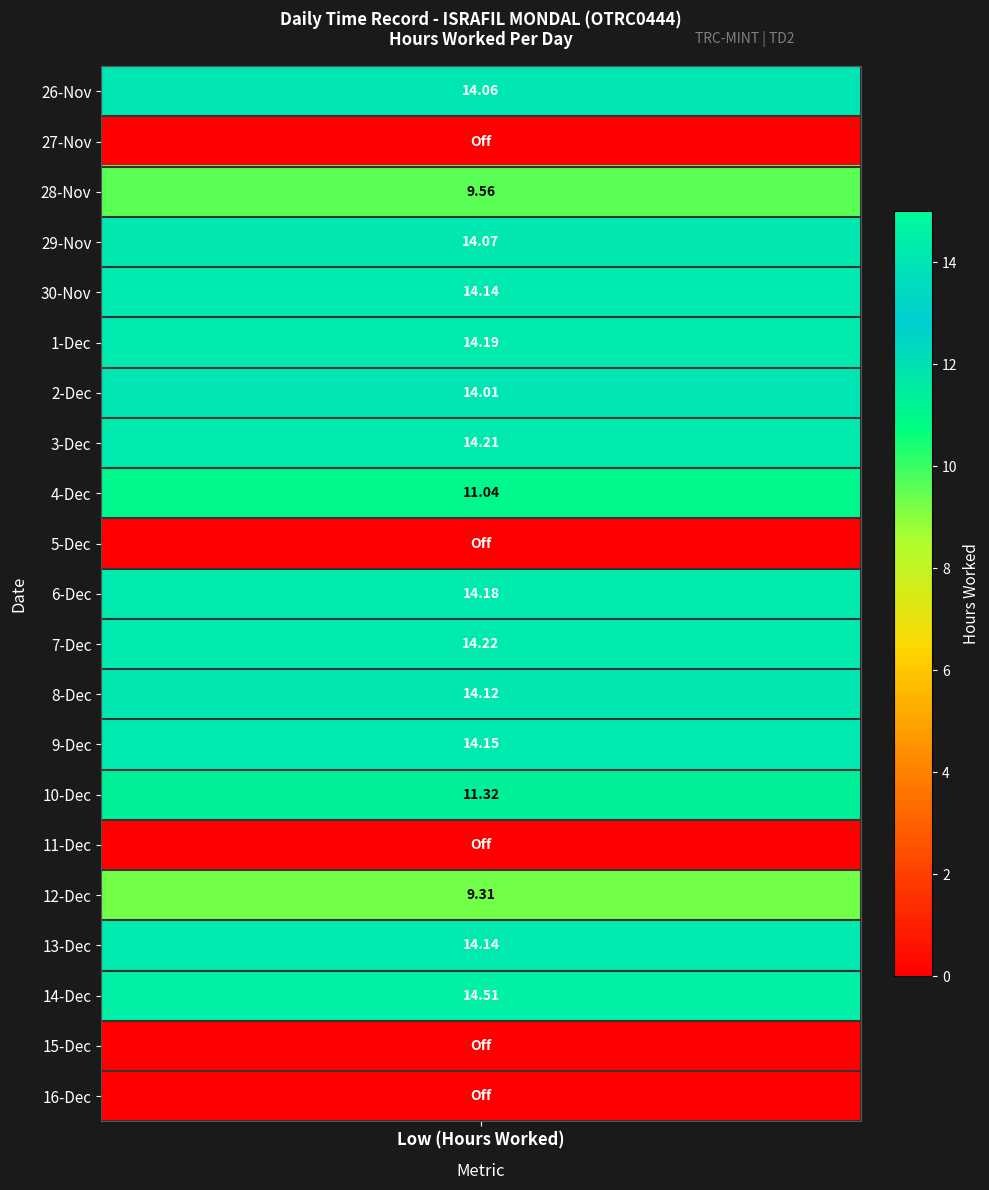

Count the number of data series in this chart.

21